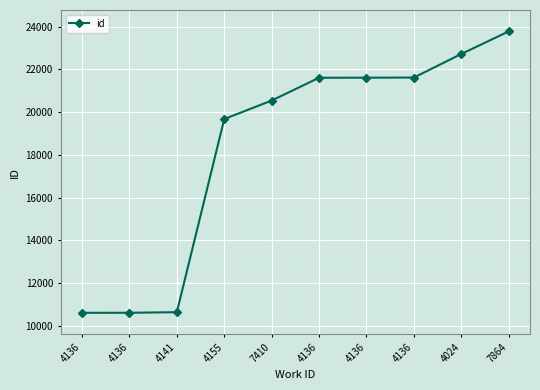

How many data points does each series have?

10